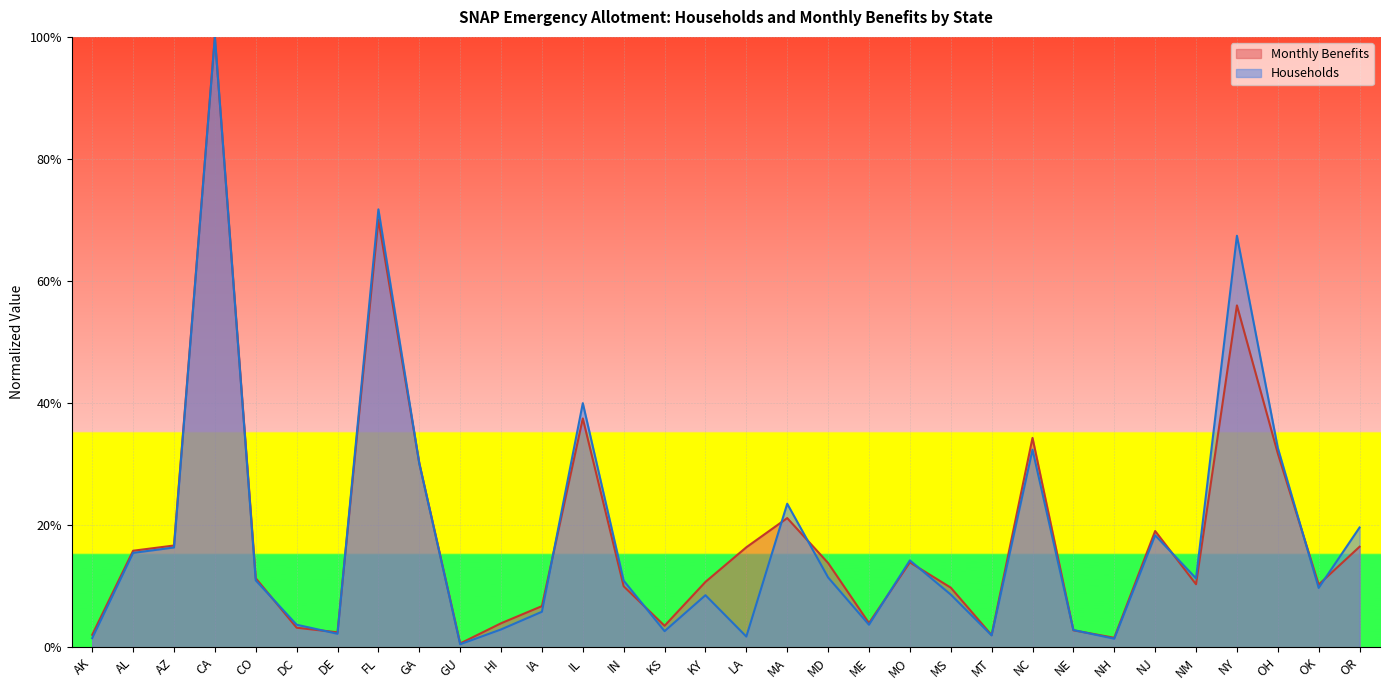

At which label does Households reach its peak?

CA